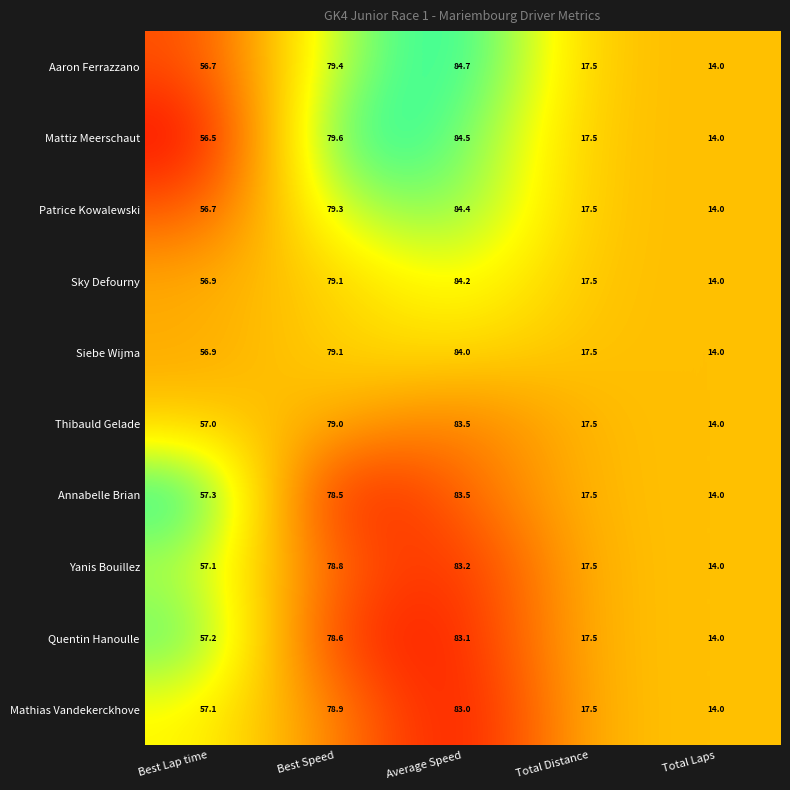

At how many categories does at least one series exceed 52?

3